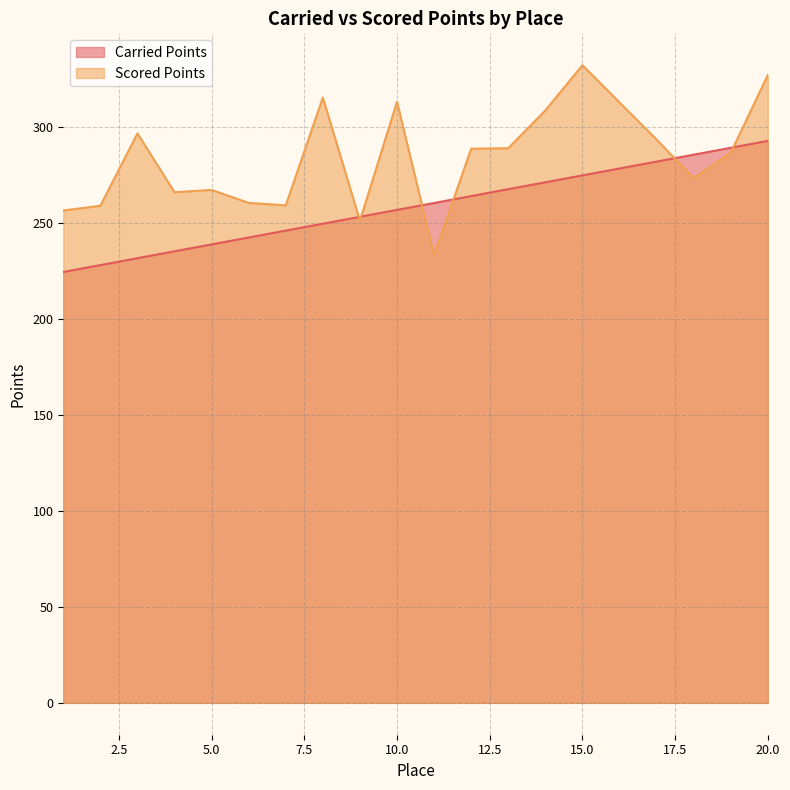

Rank the series by their average value, from lowest to highest.

Carried Points, Scored Points